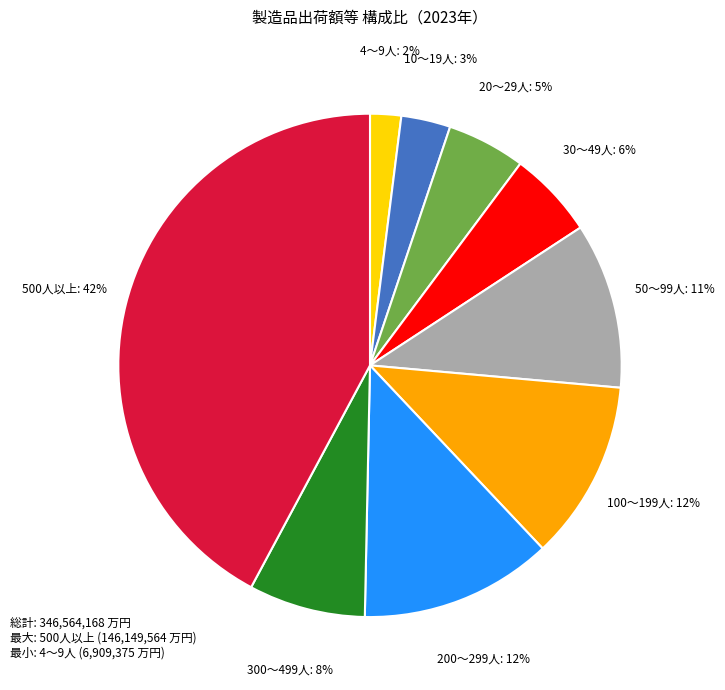

The 4～9人 slice represents 14% of the pie. True or false?

False